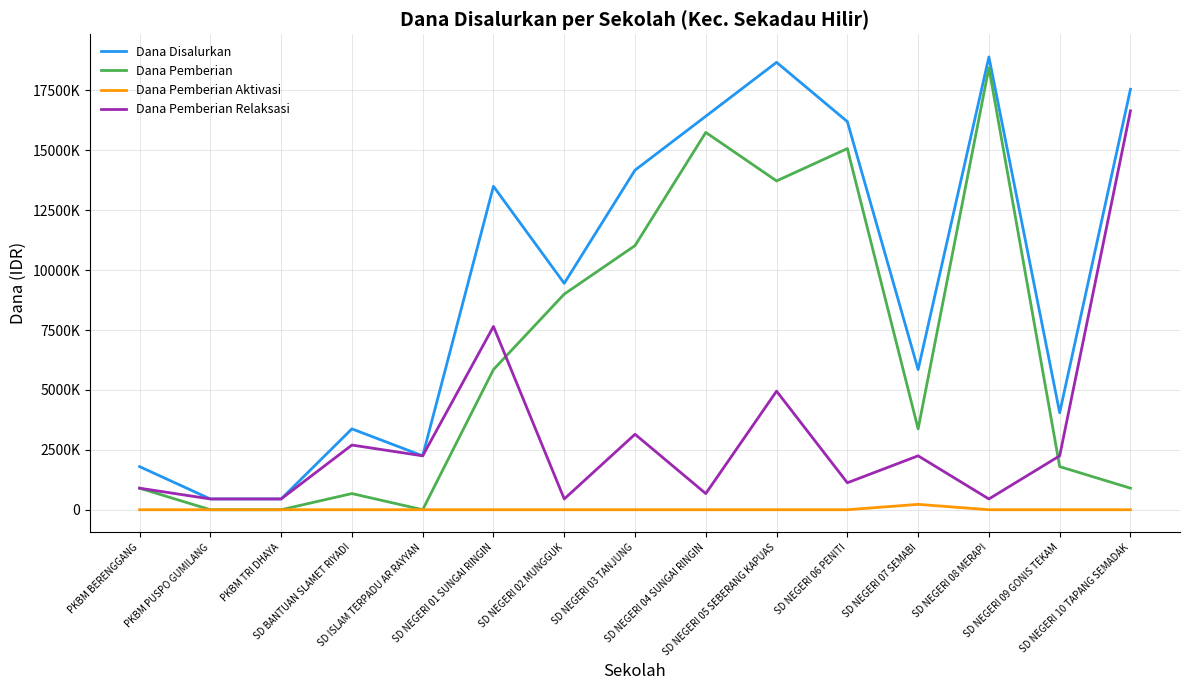

Is this an area chart (filled region under the line)?

No